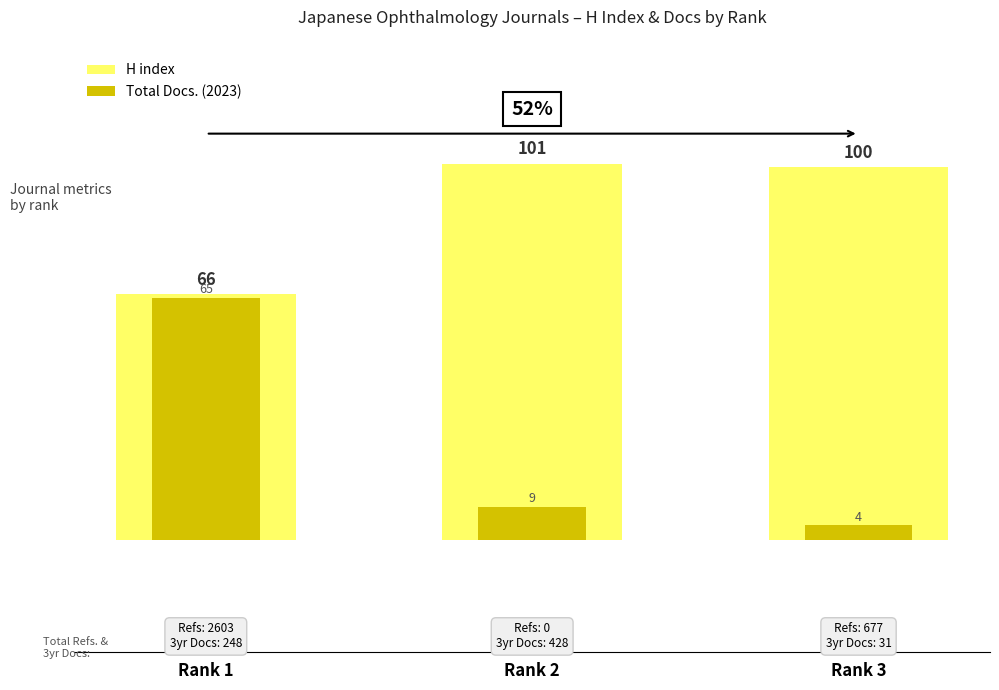

Which has a higher value, Rank 3 or Rank 2?

Rank 2